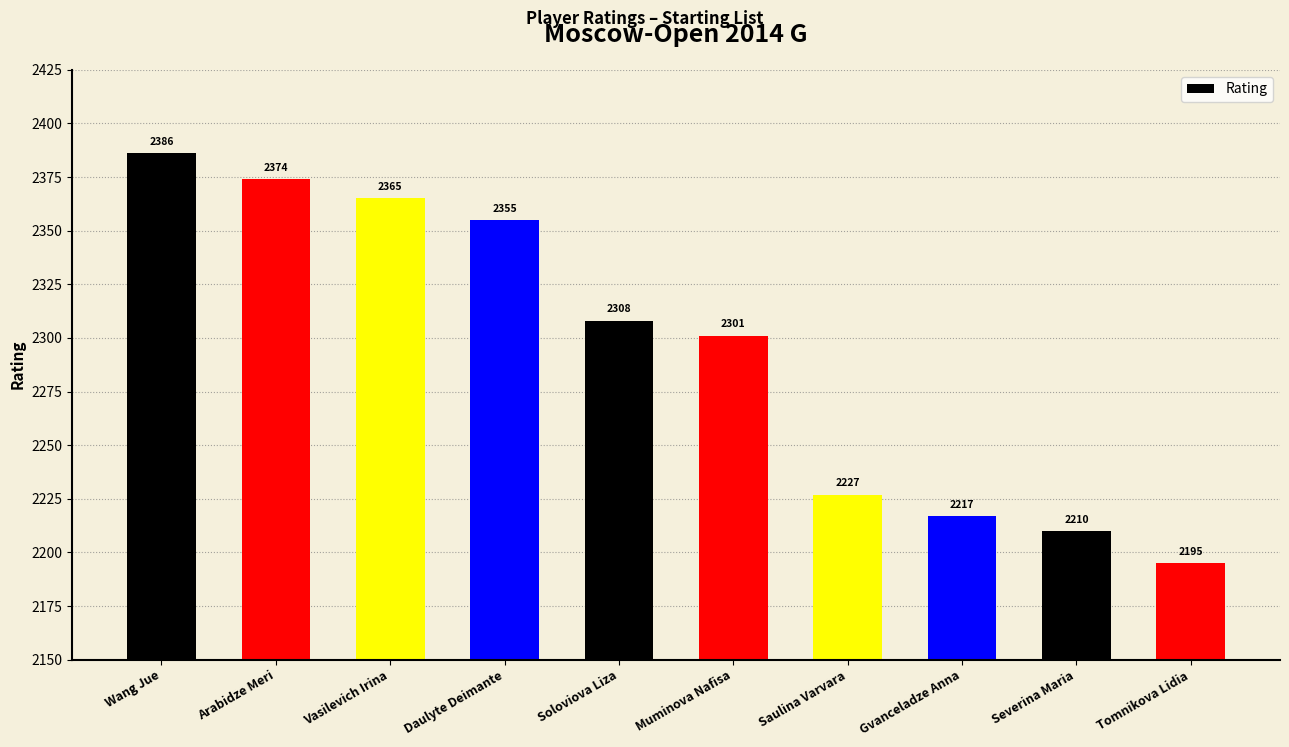

Reading left to right, transcribe all the data shown in this chart.

2386	2374	2365	2355	2308	2301	2227	2217	2210	2195